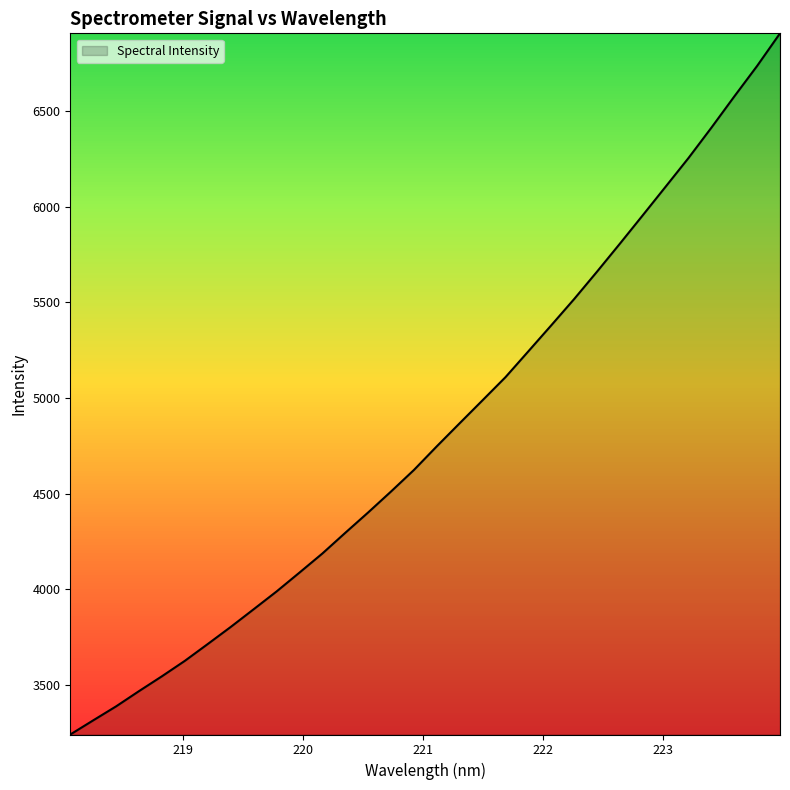

What is the greatest value displayed?

6907.0